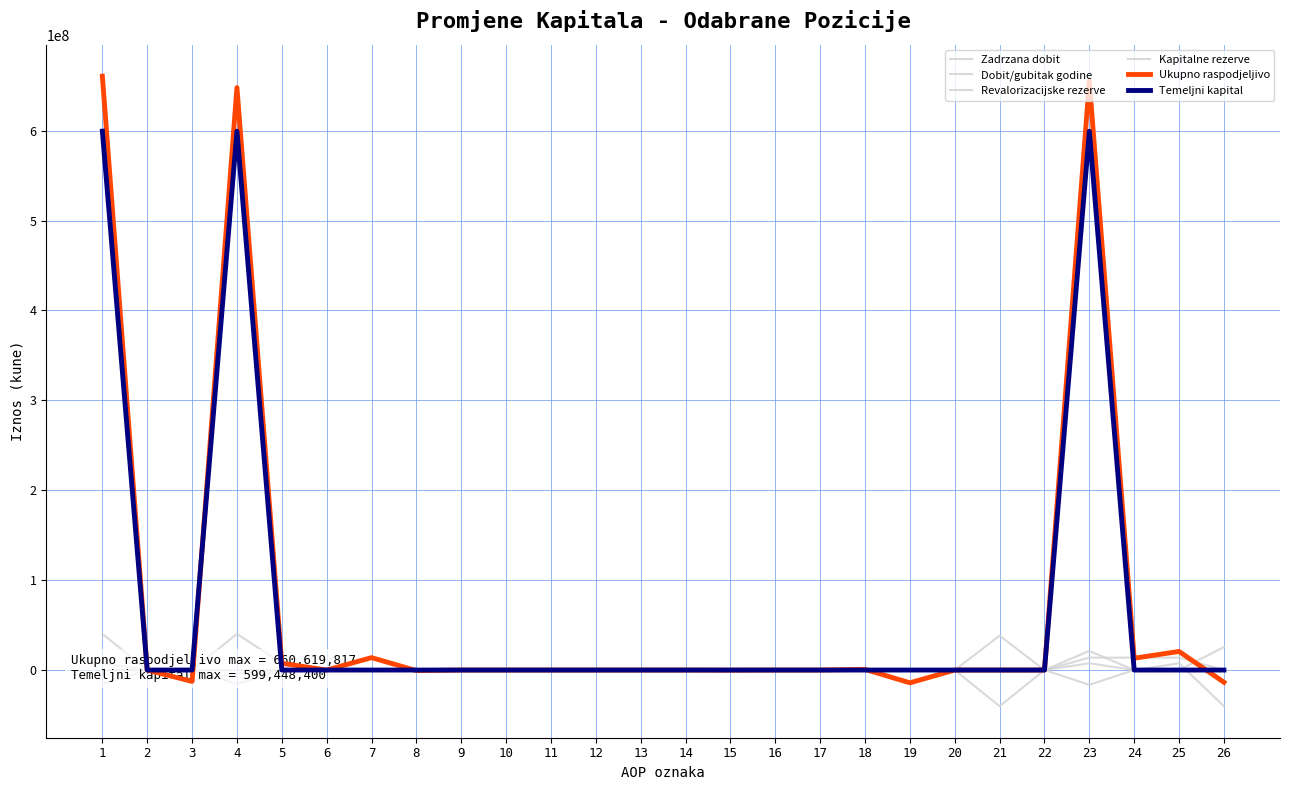

What are all the series names shown in the legend?

Zadrzana dobit, Dobit/gubitak godine, Revalorizacijske rezerve, Kapitalne rezerve, Ukupno raspodjeljivo, Temeljni kapital